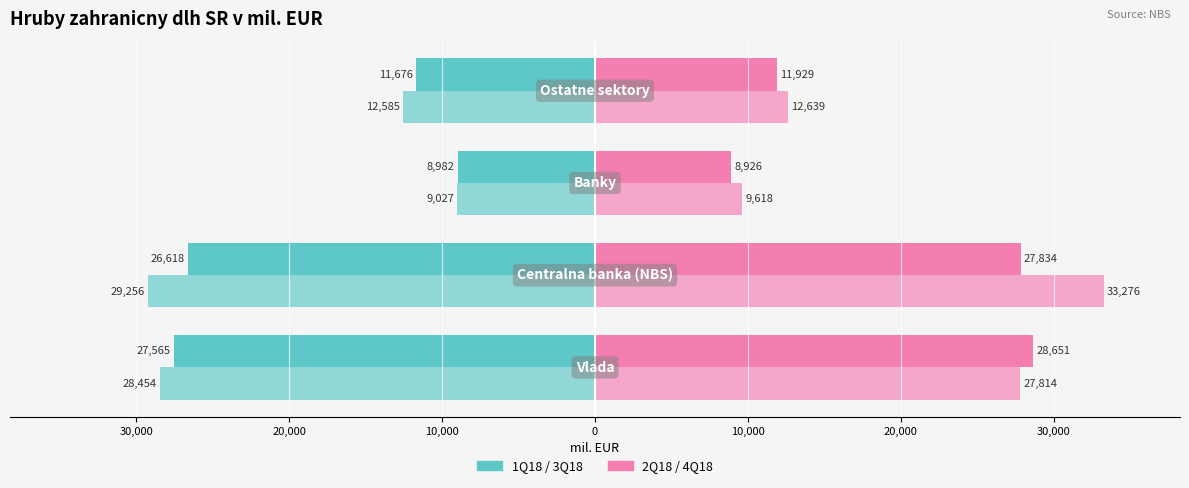

How many bars are there in each group?

4